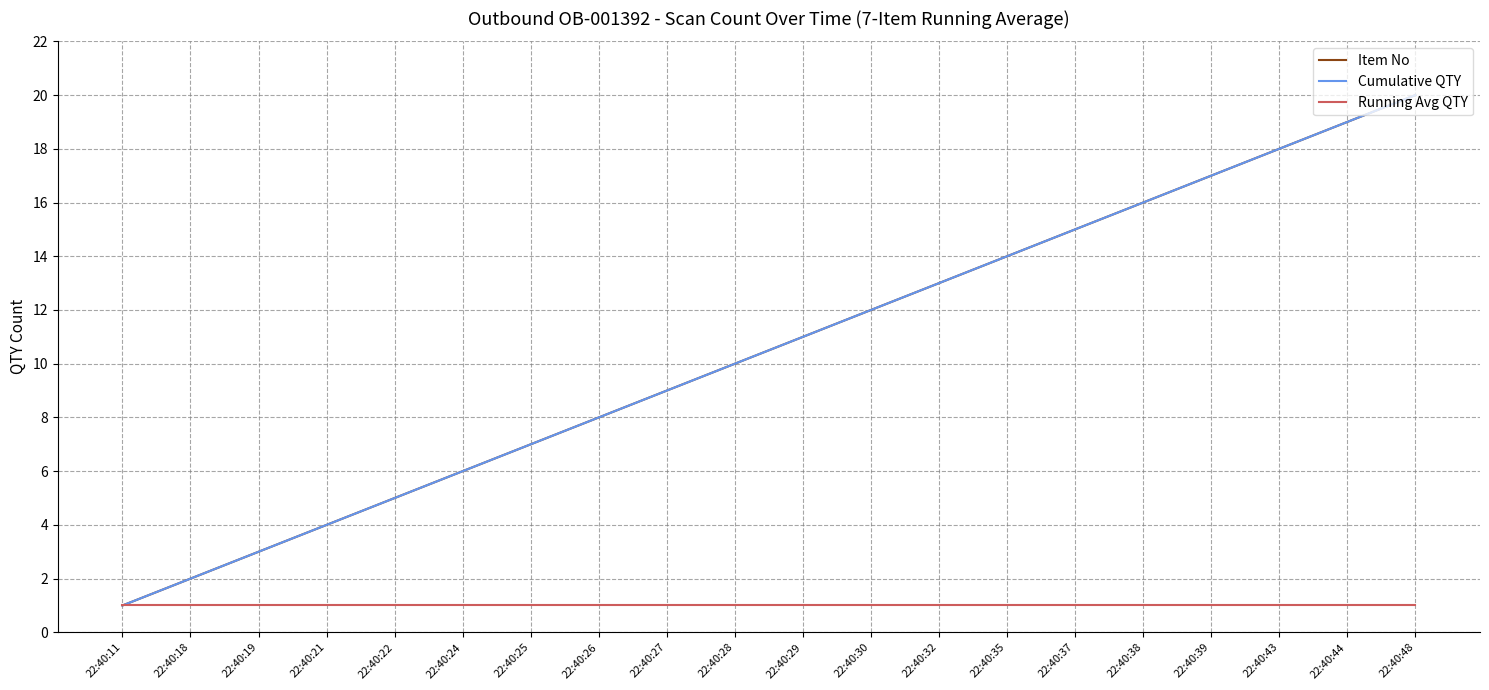

What is the sum of all Running Avg QTY values?

20